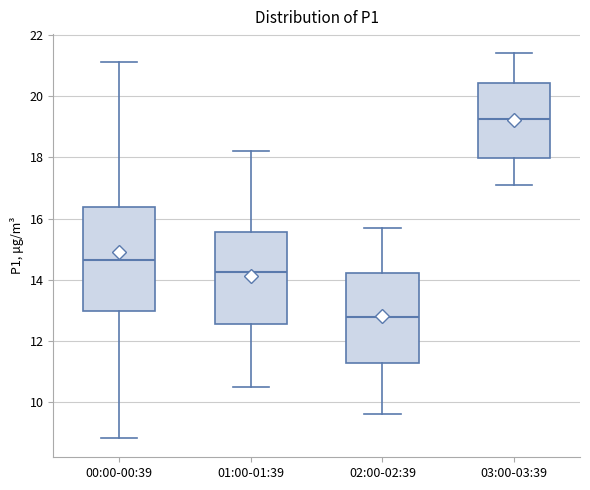

Which box is the tallest, from its lower edge to its upper edge?

00:00-00:39